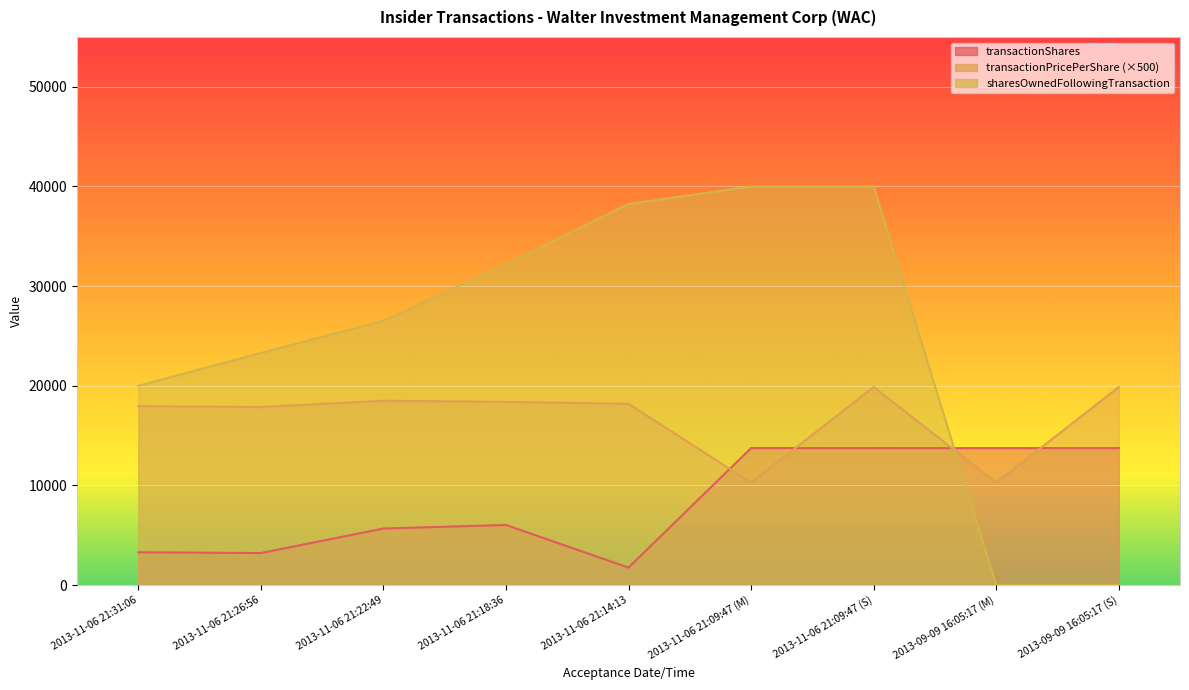

What is the total value across all series at 2013-11-06 21:18:36?

56625.6